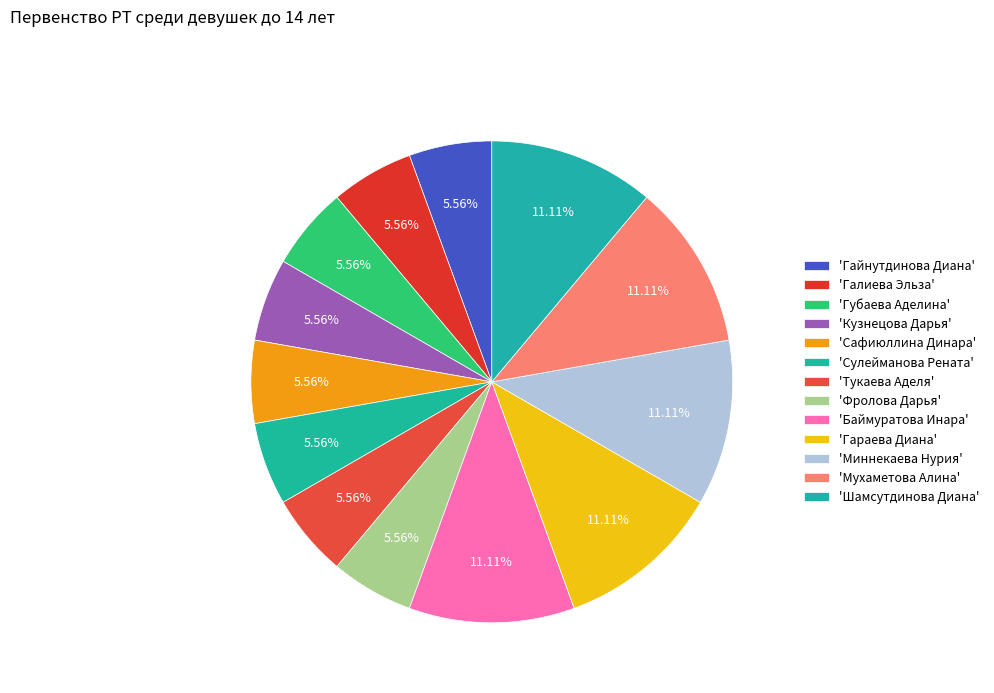

Count the number of slices in the pie.

13